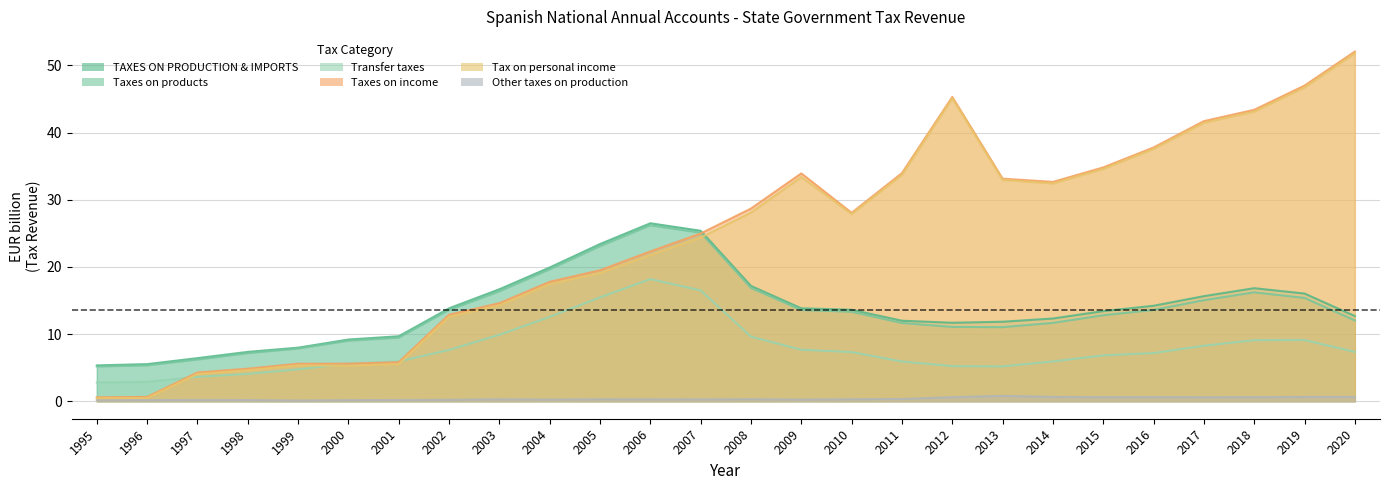

Between 2014 and 2004, which is larger?

2004